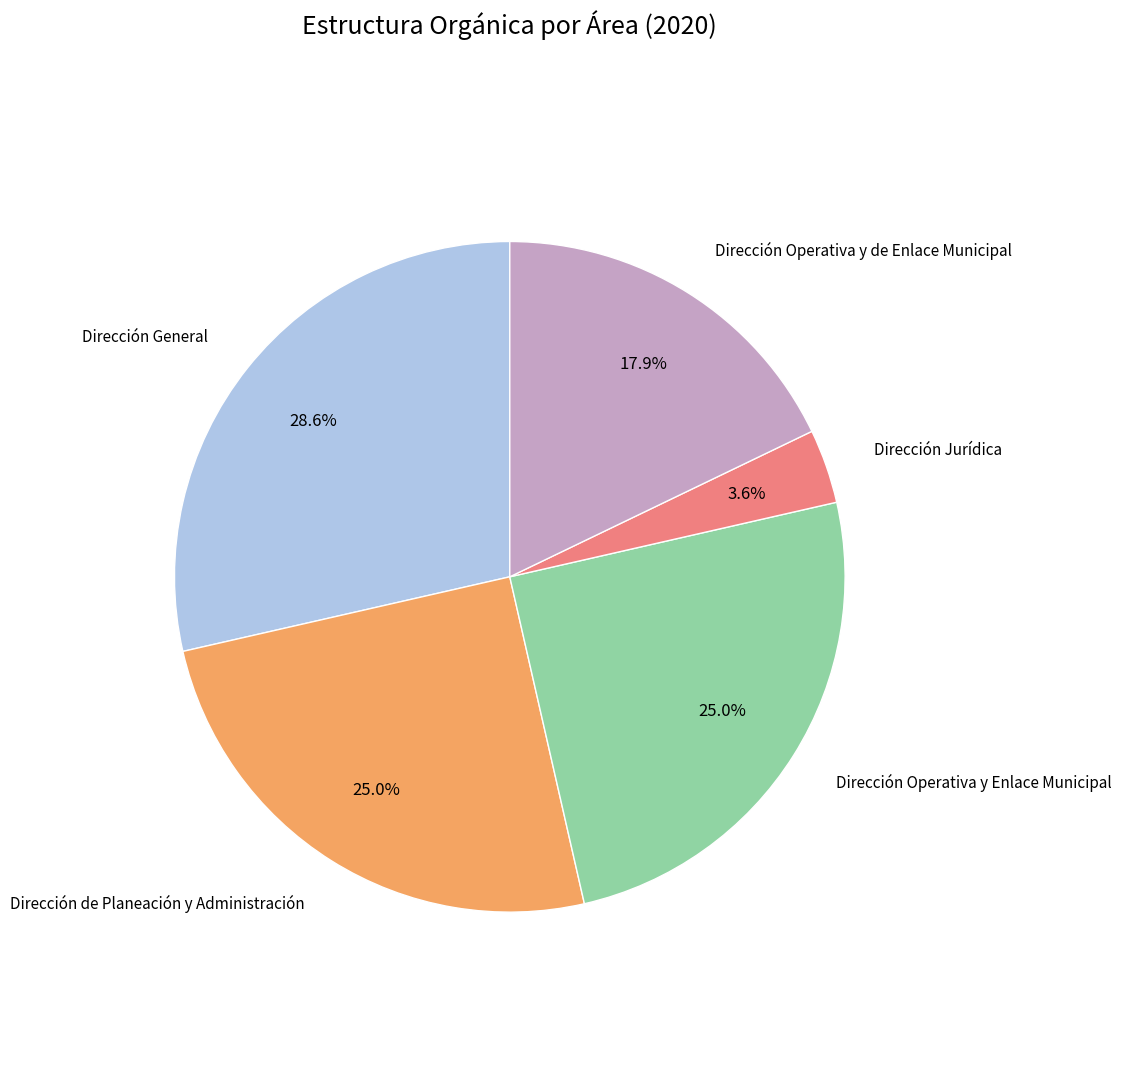

Is there a majority slice in this chart?

No